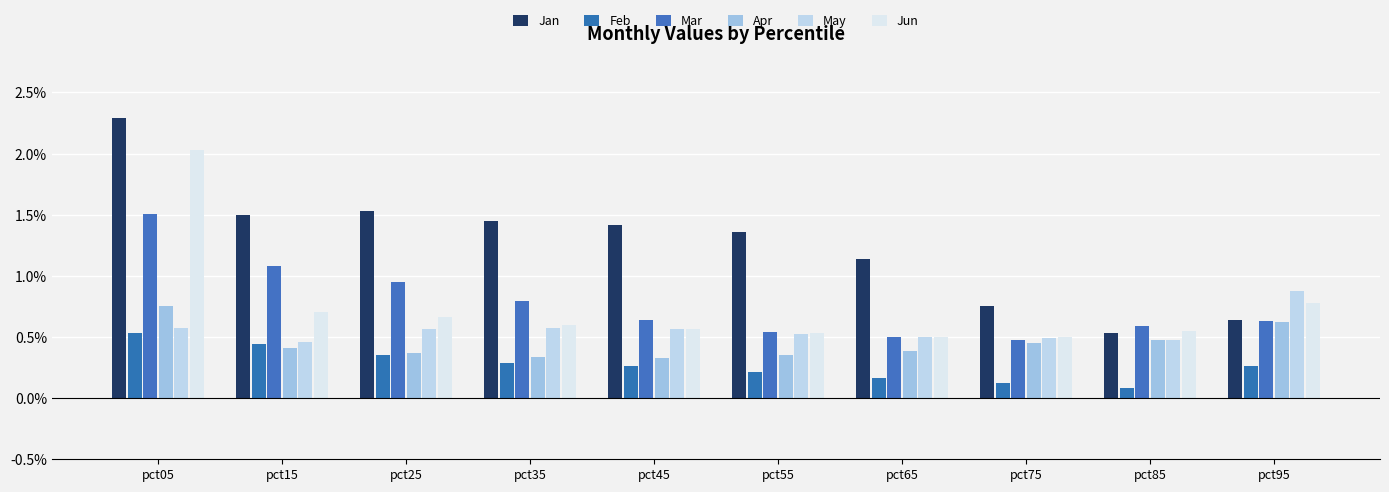

List the labels in order of Apr value, smallest first.

pct45, pct35, pct55, pct25, pct65, pct15, pct75, pct85, pct95, pct05